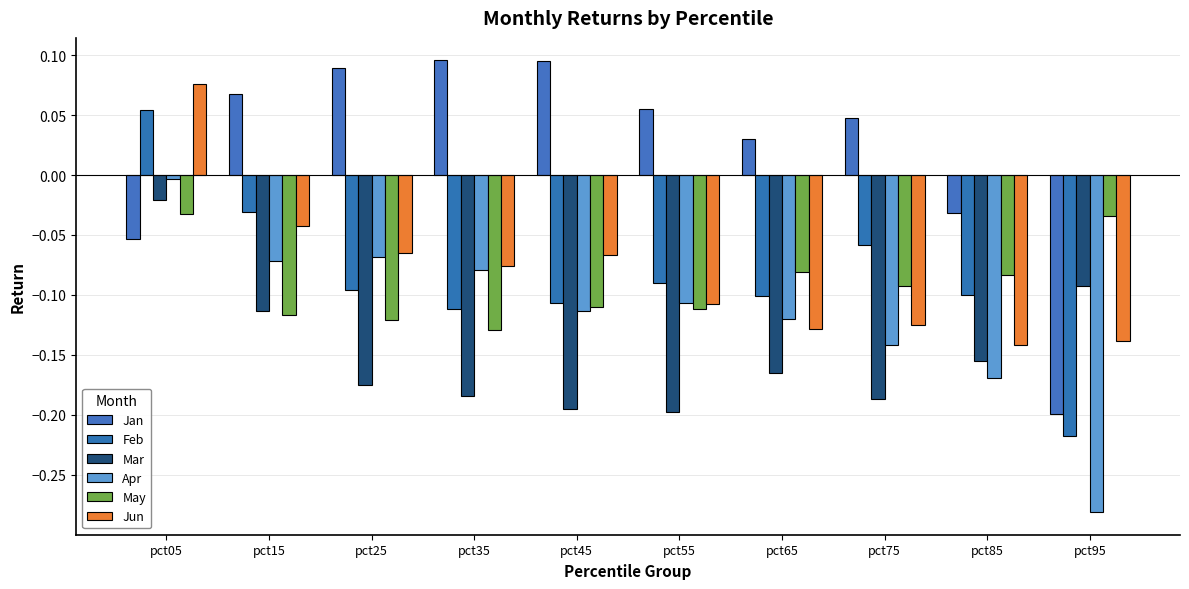

How many data points does each series have?

10